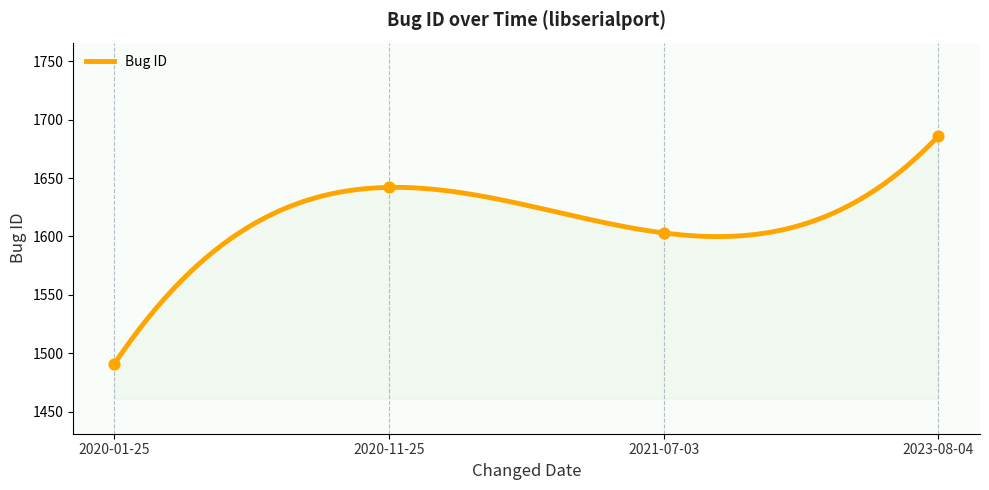

Which has a higher value, 2020-01-25 or 2023-08-04?

2023-08-04